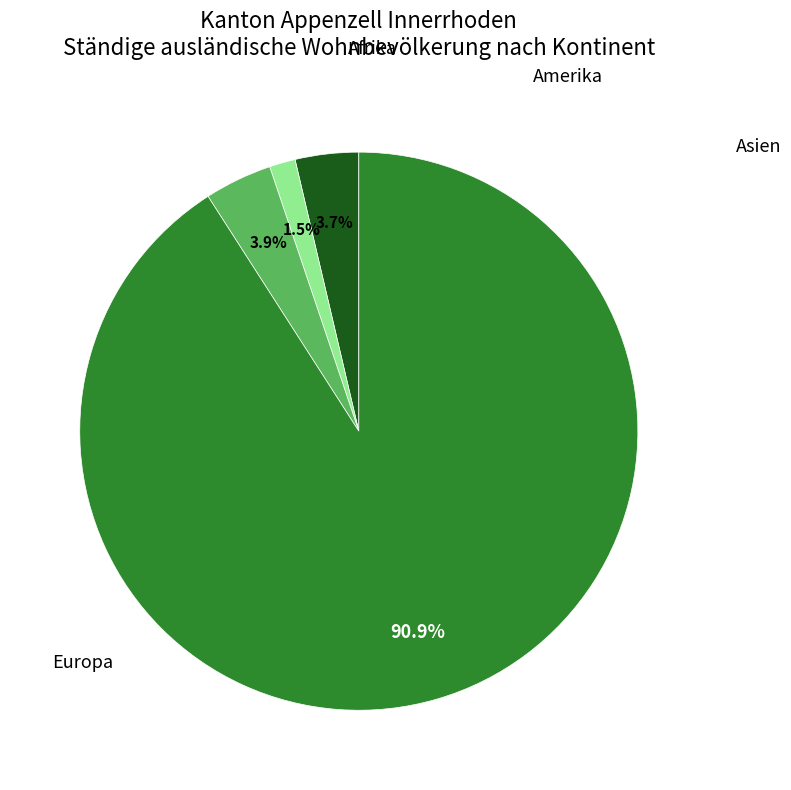

To the nearest percent, what is the difference between the Afrika and Amerika slice percentages?

2%